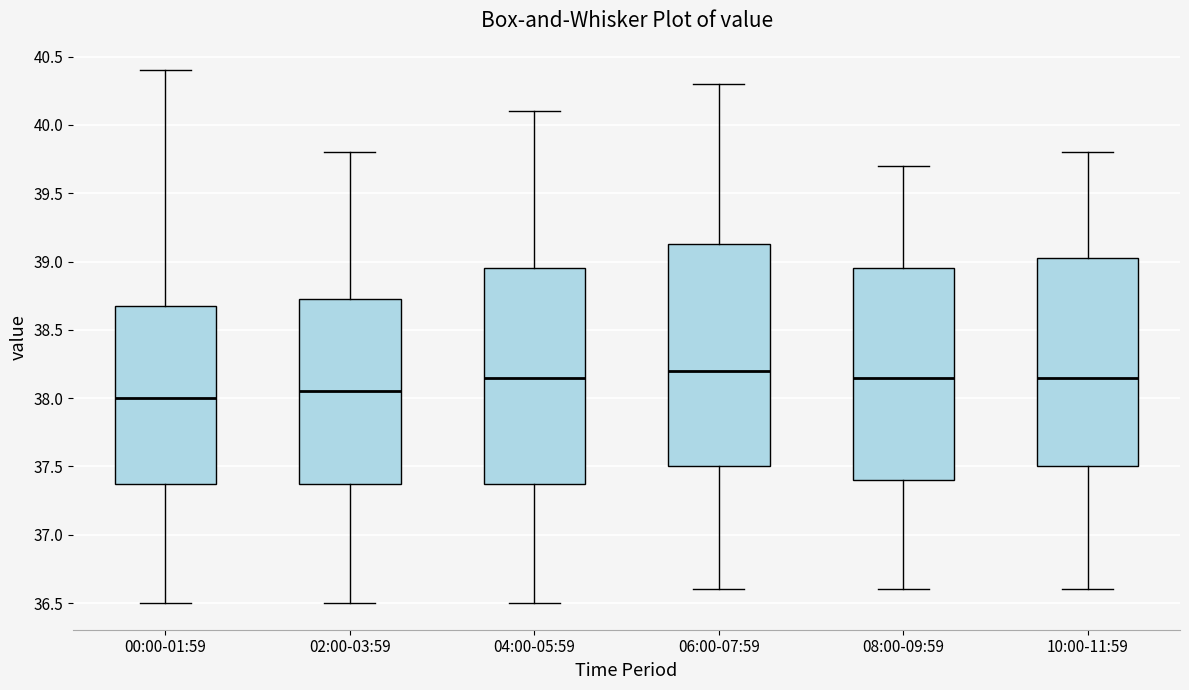

Reading left to right, read every box against the y-axis: the position of its median line, the range the box covers, and the ends of its whiskers. The values are not printed on the chart, so give them approximately, as read against the axis.

00:00-01:59: median 38.00, box 37.40 to 38.70, whiskers 36.50 to 40.40
02:00-03:59: median 38.05, box 37.40 to 38.75, whiskers 36.50 to 39.80
04:00-05:59: median 38.15, box 37.40 to 38.95, whiskers 36.50 to 40.10
06:00-07:59: median 38.20, box 37.50 to 39.15, whiskers 36.60 to 40.30
08:00-09:59: median 38.15, box 37.40 to 38.95, whiskers 36.60 to 39.70
10:00-11:59: median 38.15, box 37.50 to 39.05, whiskers 36.60 to 39.80